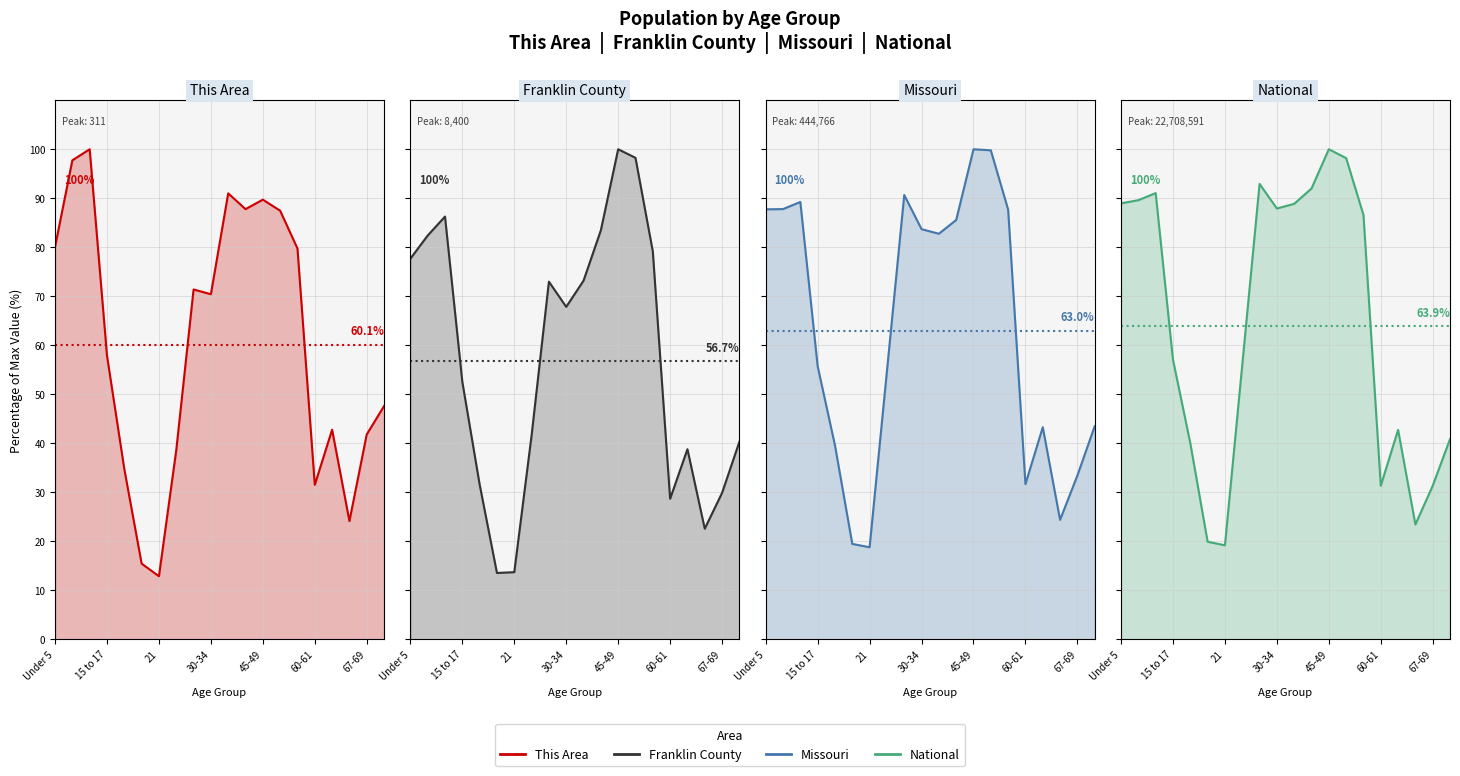

What is the label of the 1st point from the left?

Under 5